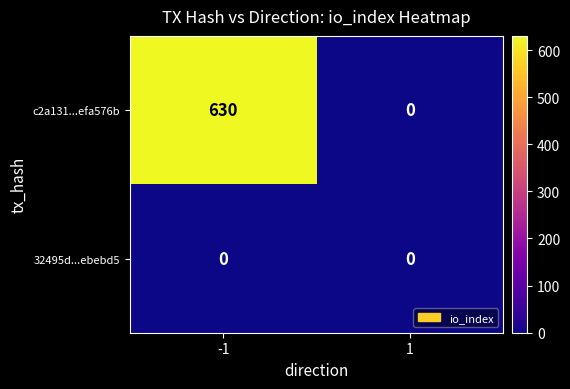

List the series in order of their peak value, highest first.

c2a131...efa576b, 32495d...ebebd5